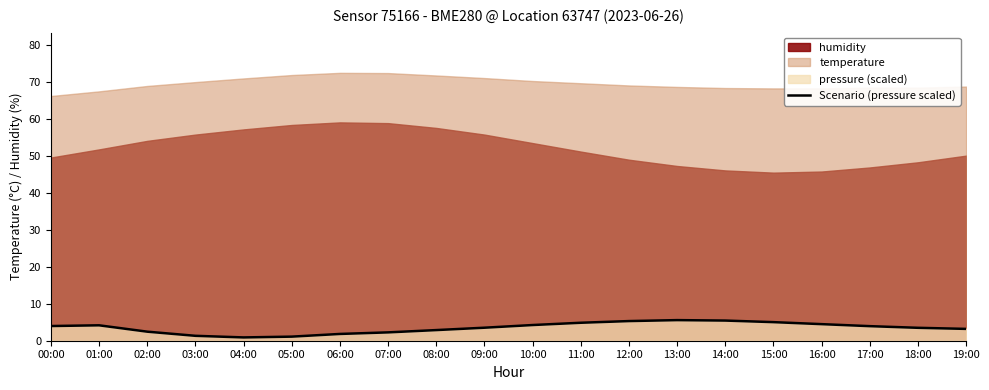

Where is the first local maximum?

01:00